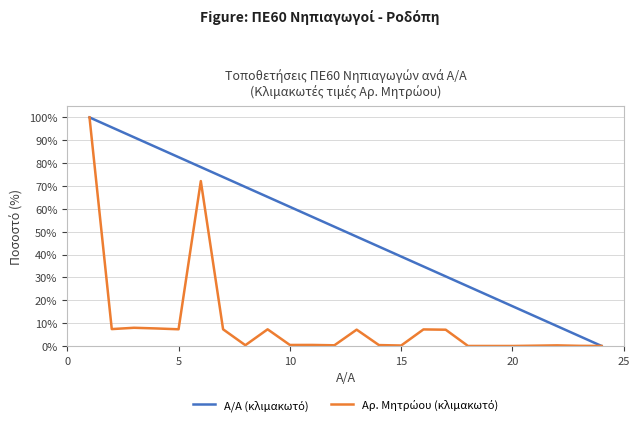

What is the maximum value shown in the chart?

100.0